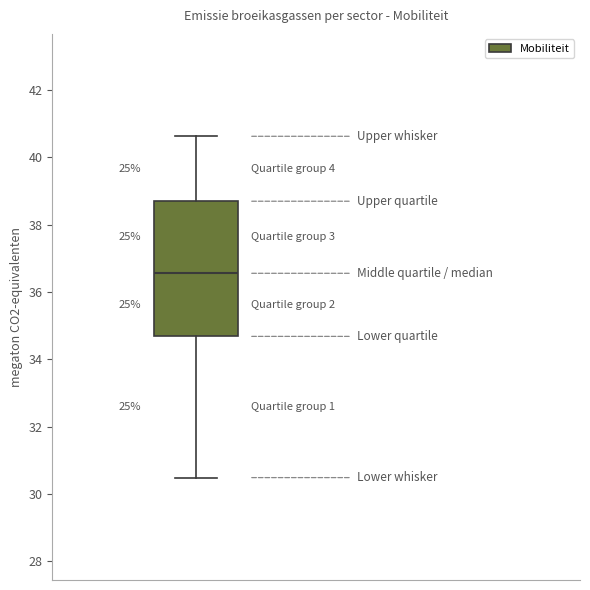

Where does the lower whisker of the box end on the y-axis? The values are not printed on the chart, so give them approximately, as read against the axis.

30.4